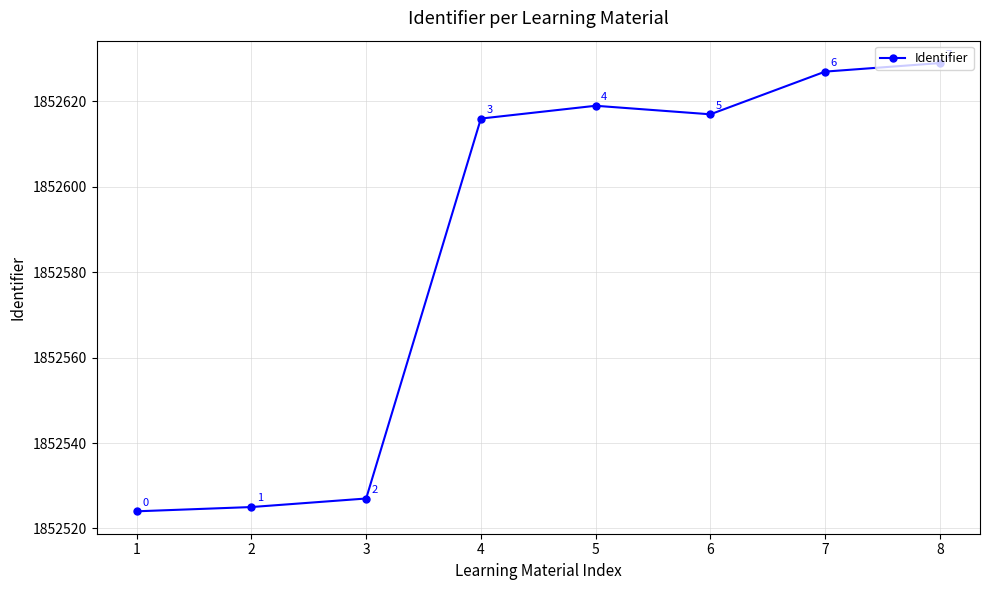

Does the chart have visible grid lines?

Yes